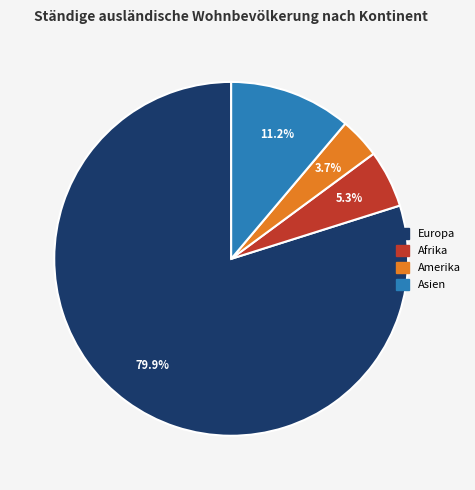

Rank the categories by value from lowest to highest.

Amerika, Afrika, Asien, Europa